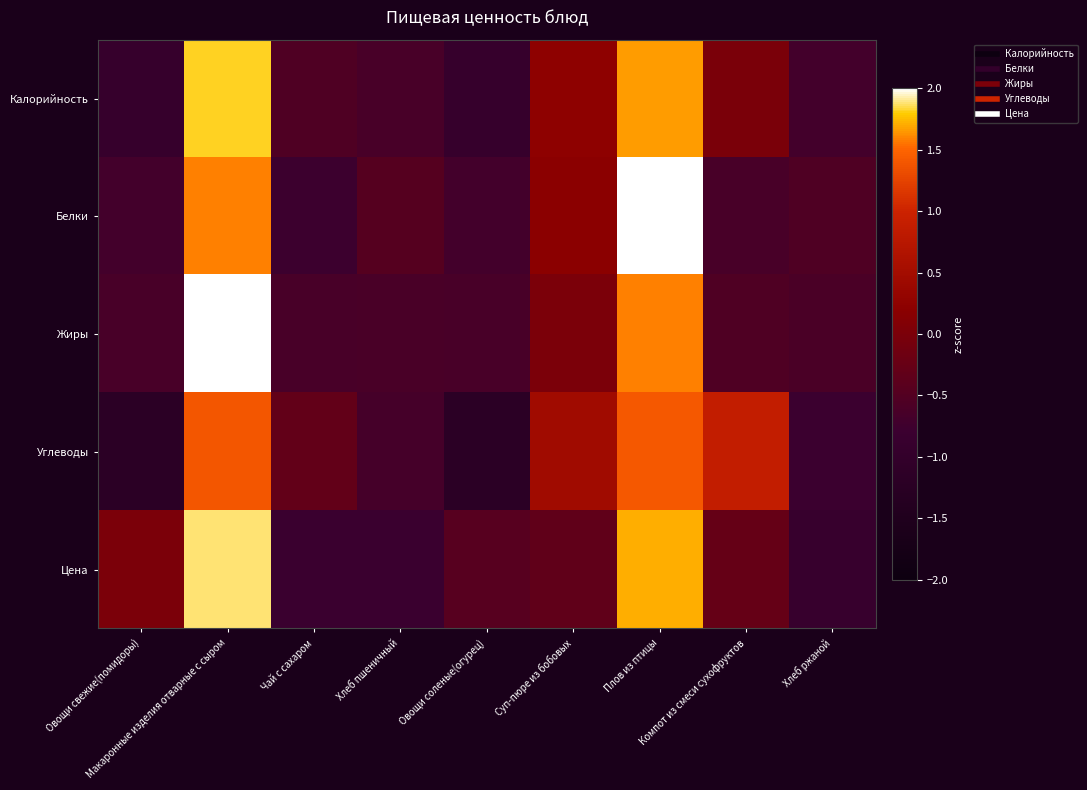

Rank the series at Макаронные изделия отварные с сыром from lowest to highest value.

Углеводы, Белки, Калорийность, Цена, Жиры